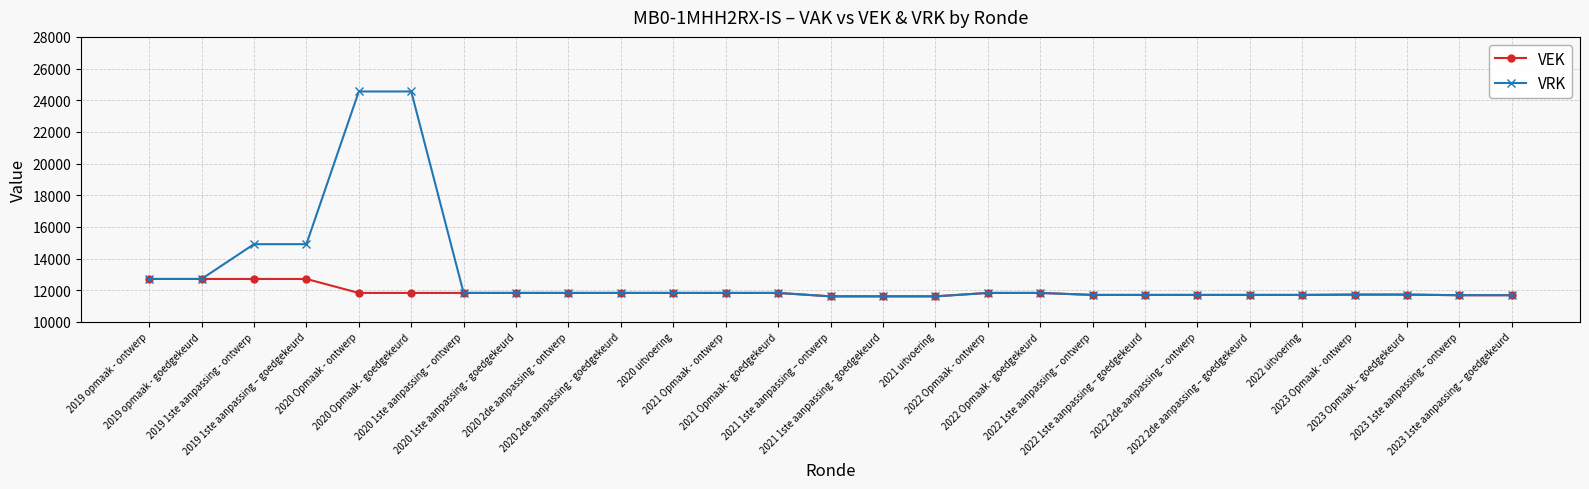

What is the value of the VRK point at the 9th from the left?

11826